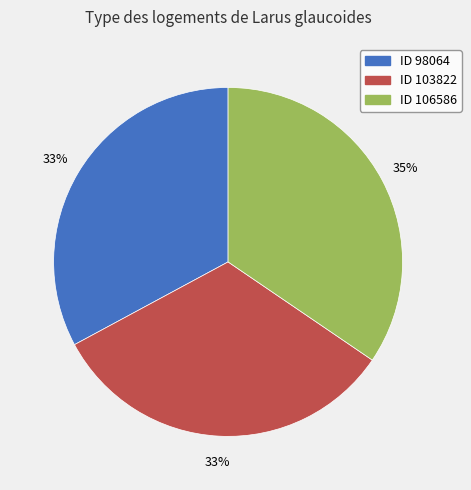

What is the largest slice in the pie chart?

ID 106586